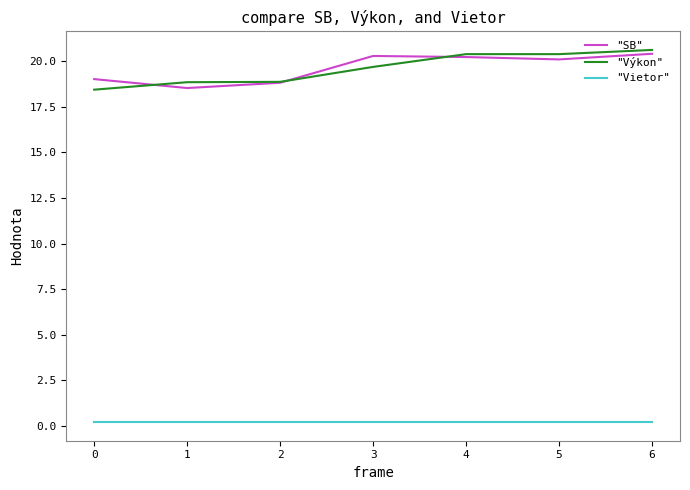

The value of "SB" at 6 is 20.4. True or false?

True